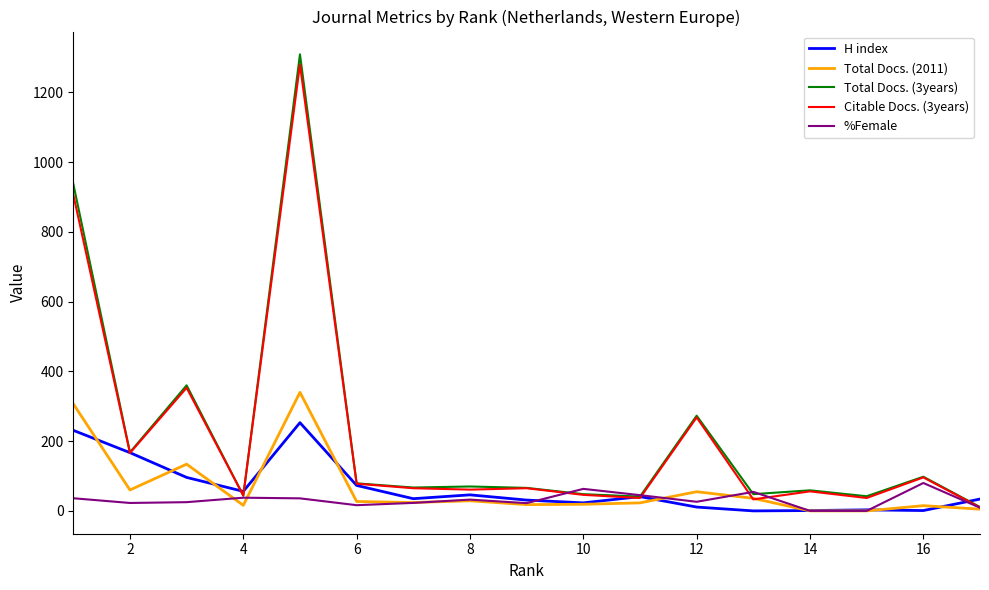

Which series ends up on top after the final intersection of H index and %Female?

H index